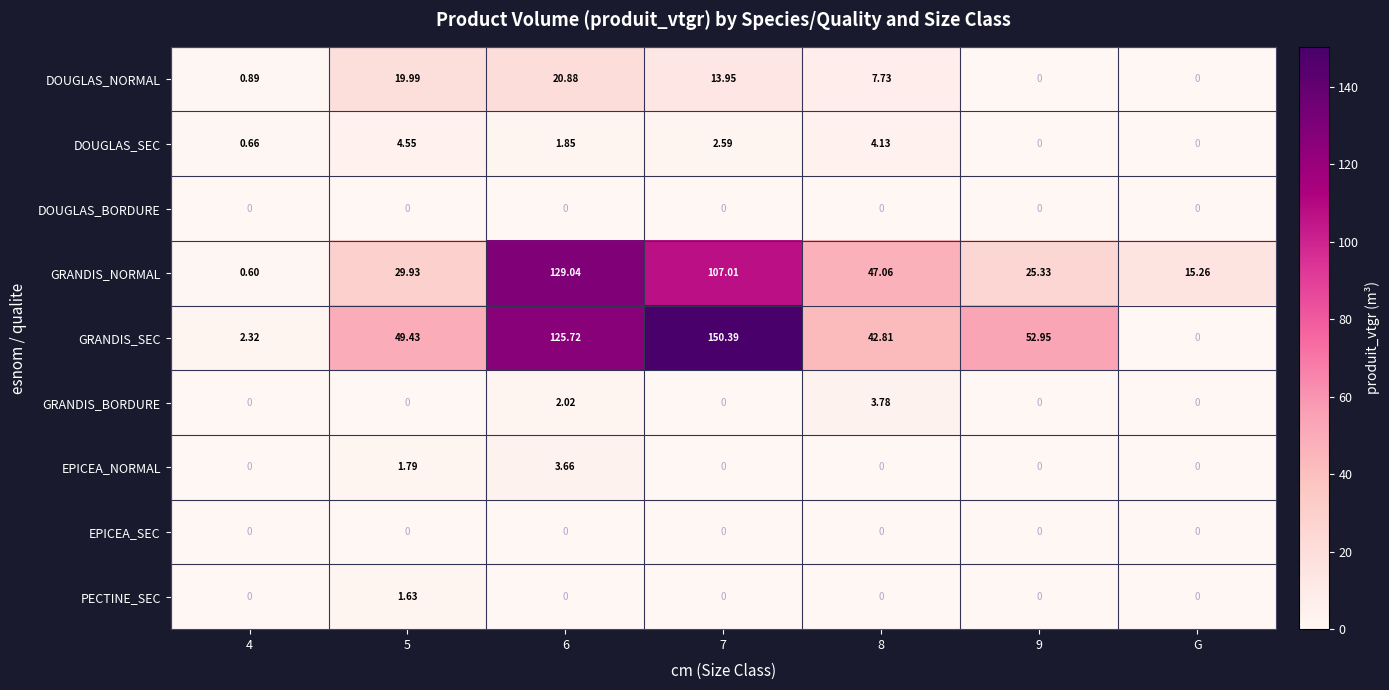

Is the value of GRANDIS_NORMAL at 9 greater than the value of GRANDIS_SEC at 7?

No